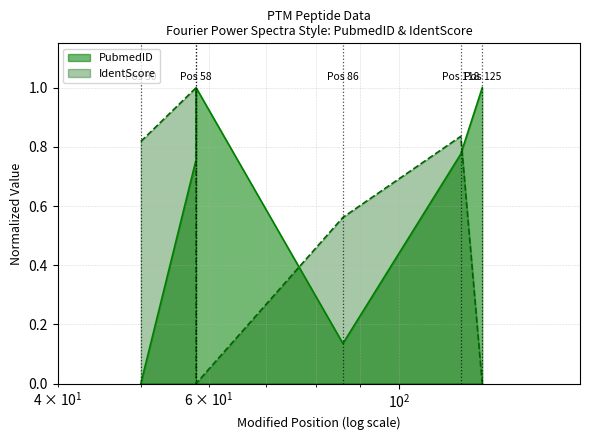

What is the difference between the highest and lowest values at 58?

0.2